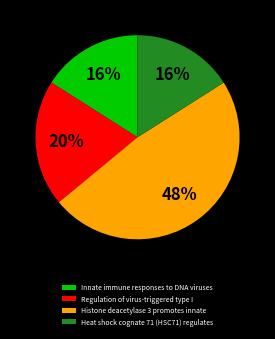

True or false: Innate immune responses to DNA viruses accounts for 16% of the total.

True